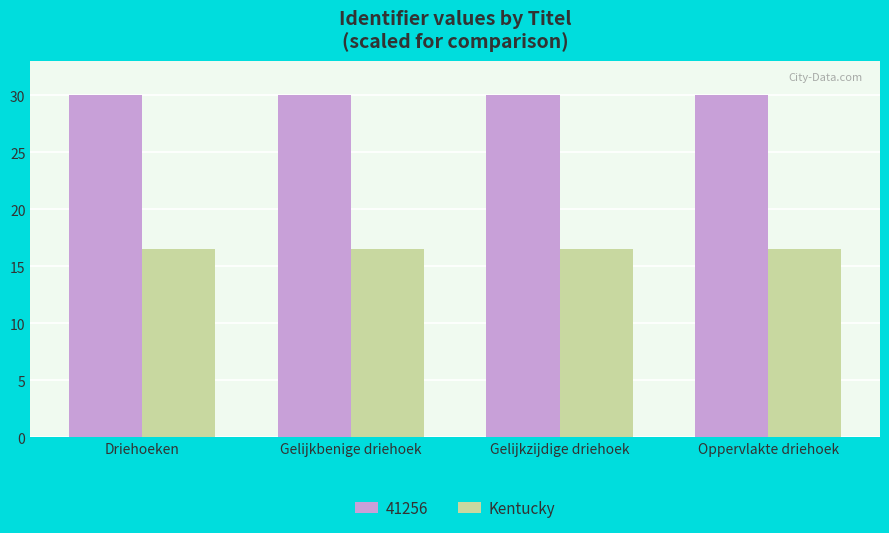

Reading left to right, what are all the values shown in this chart?

41256: 30.0	30.0	30.0	30.0
Kentucky: 16.5	16.5	16.5	16.5